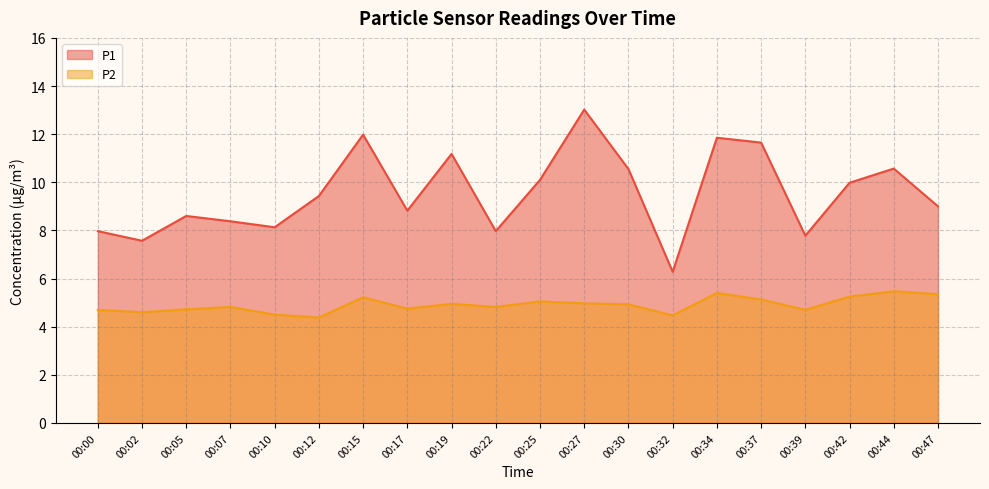

What are all the series names shown in the legend?

P1, P2